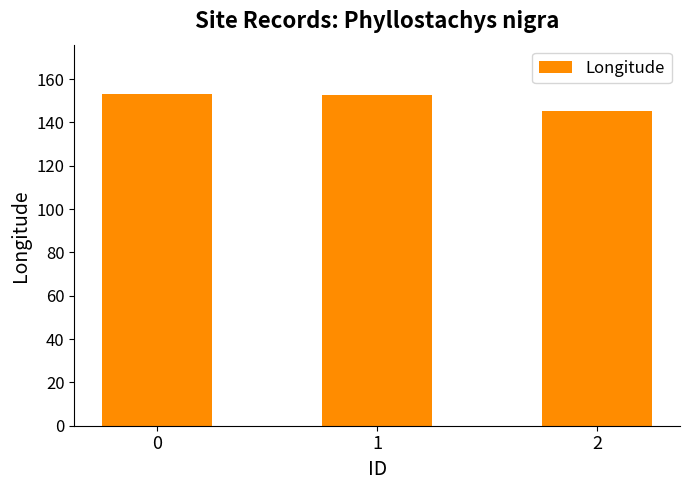

What is the difference between the values at 1 and 2?

7.3